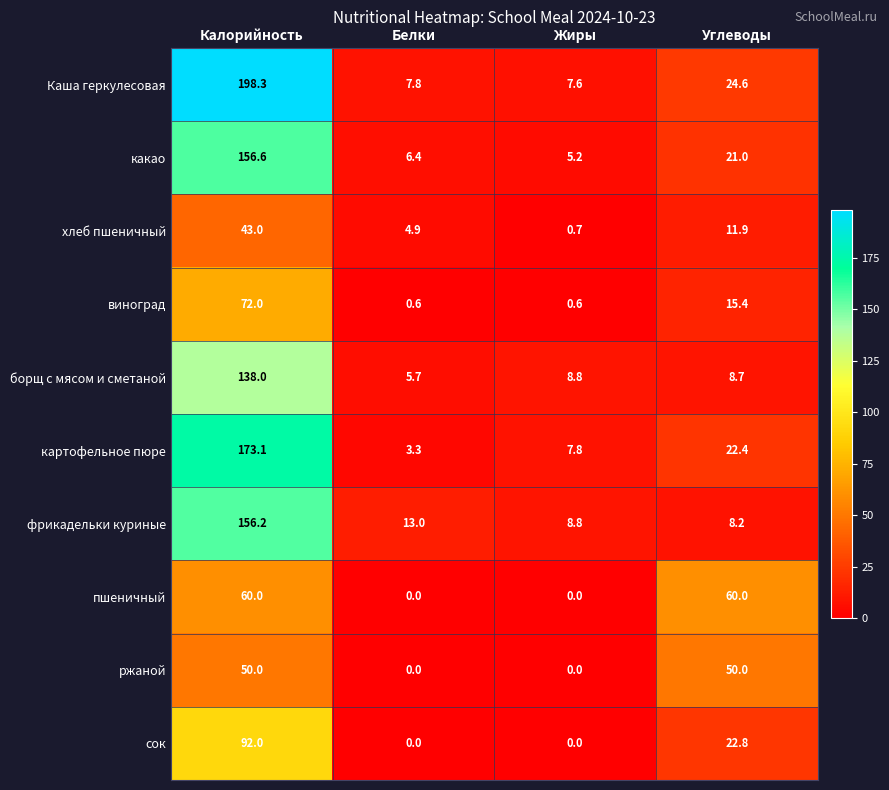

What is the spread (max minus min) of values at Жиры?

8.8